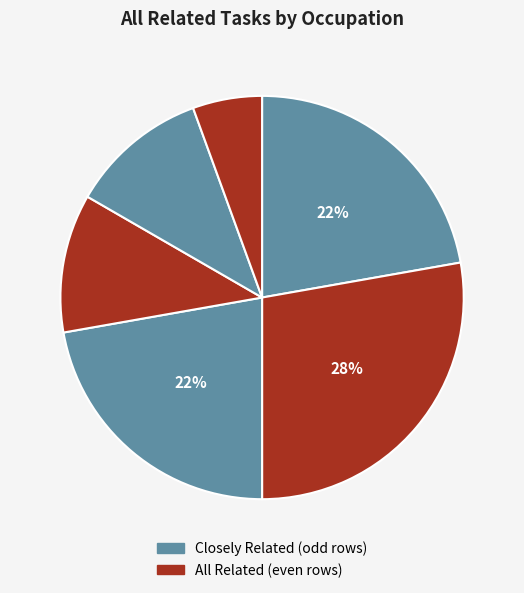

Is there any slice that represents more than half of the pie?

No